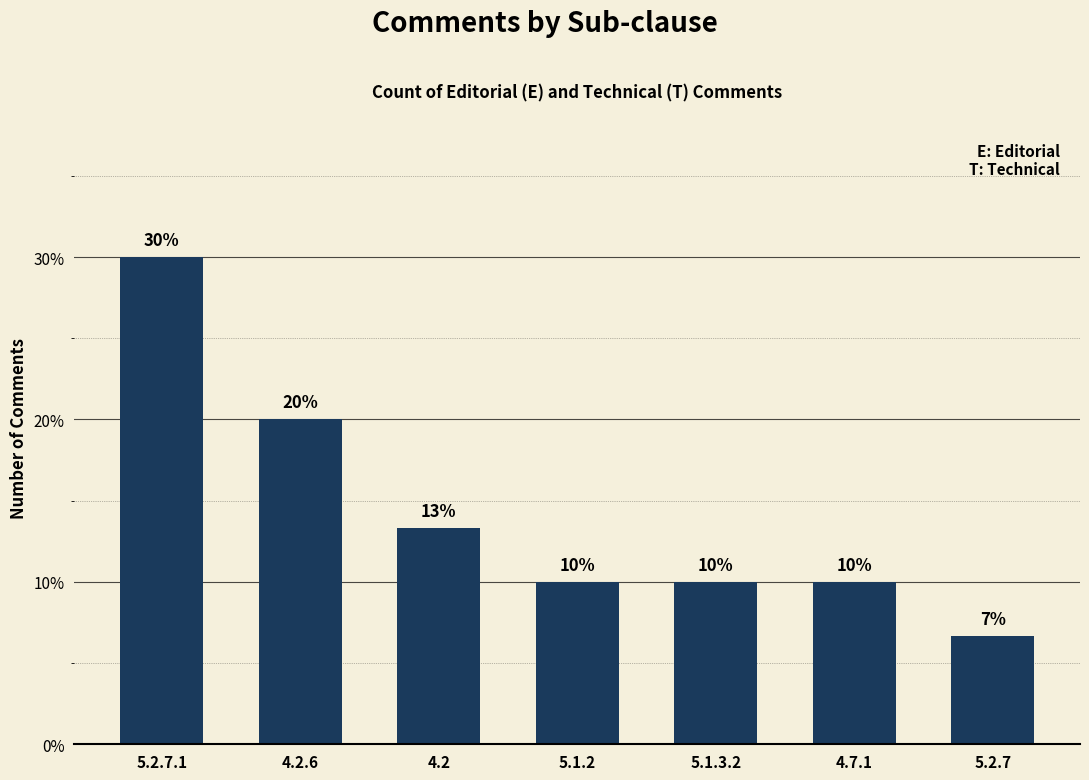

The chart shows a value of 20.0 at 4.2.6. True or false?

True